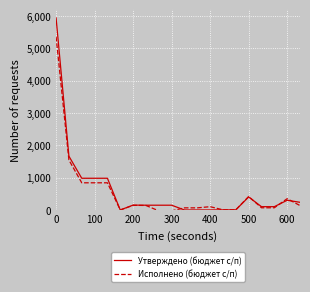

Between which two adjacent categories do Утверждено (бюджет с/п) and Исполнено (бюджет с/п) first intersect?

400 and 500